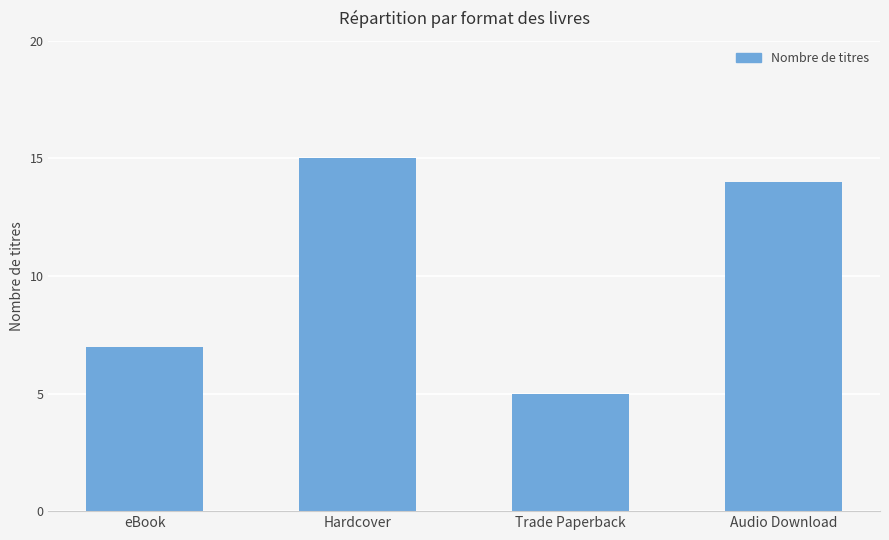

Reading left to right, what are all the values shown in this chart?

eBook=7	Hardcover=15	Trade Paperback=5	Audio Download=14